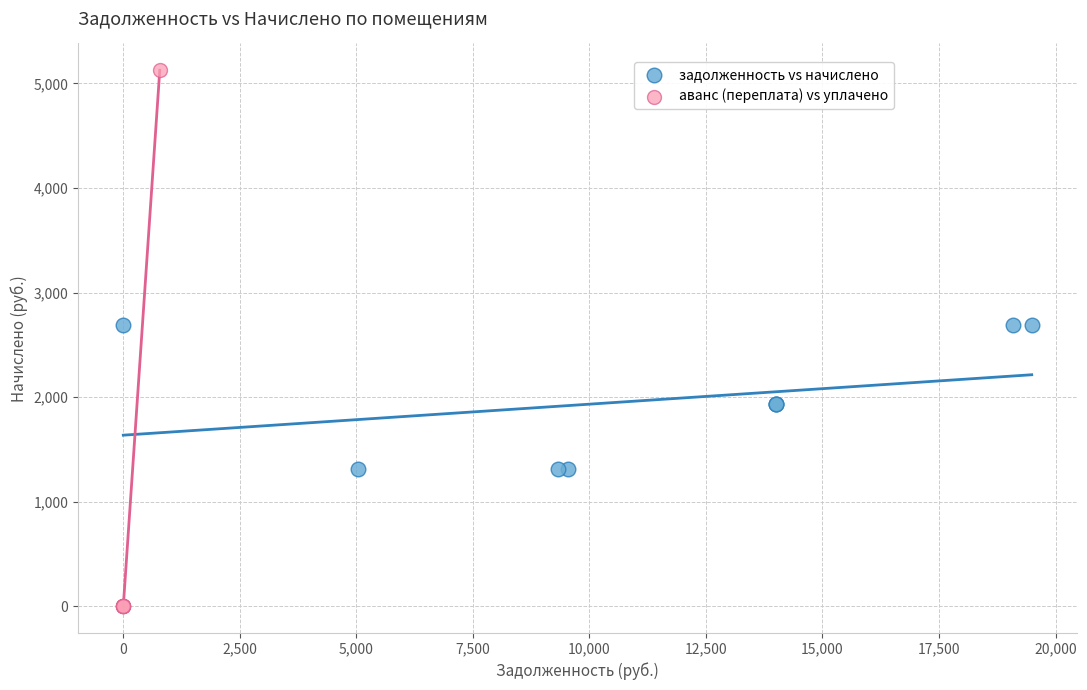

Which series contains the lowest Y value?

аванс (переплата) vs уплачено